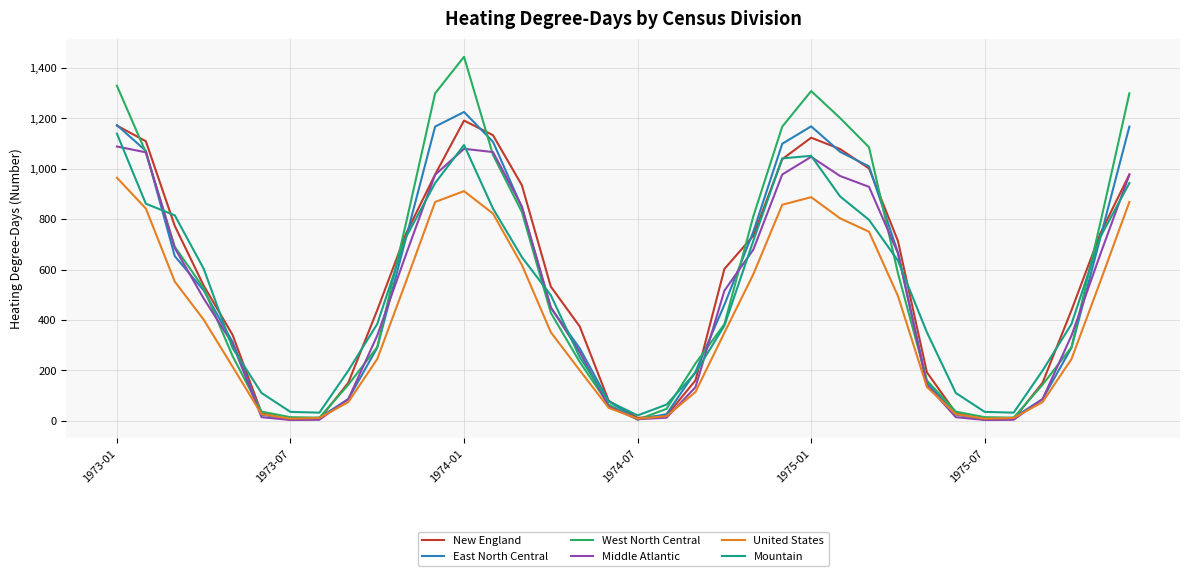

True or false: Mountain and West North Central intersect in this chart.

True